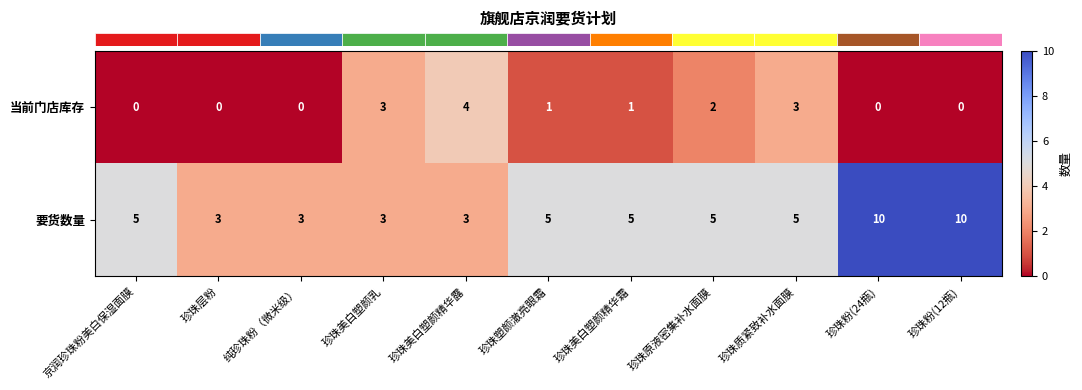

Which series has the largest total across all categories?

要货数量